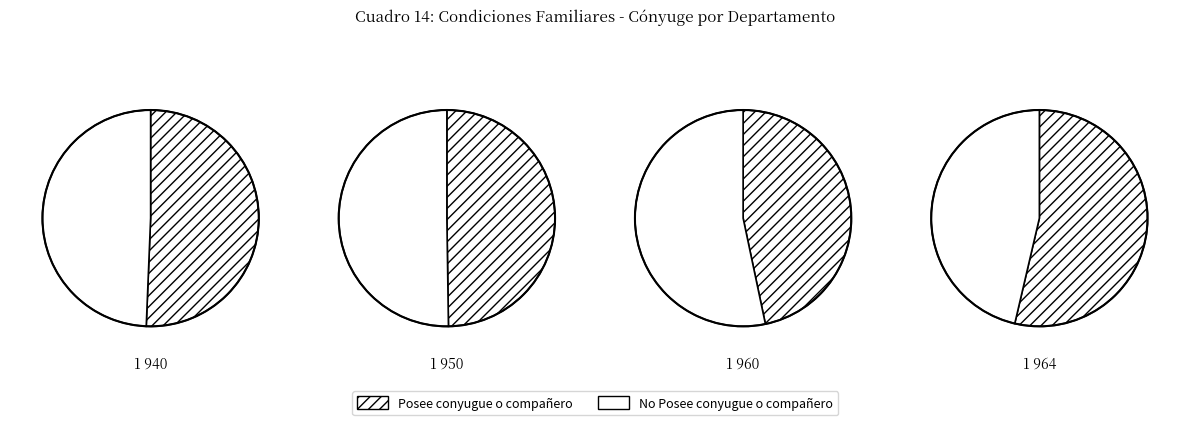

Is it true that SUCRE is 15% of the pie?

False